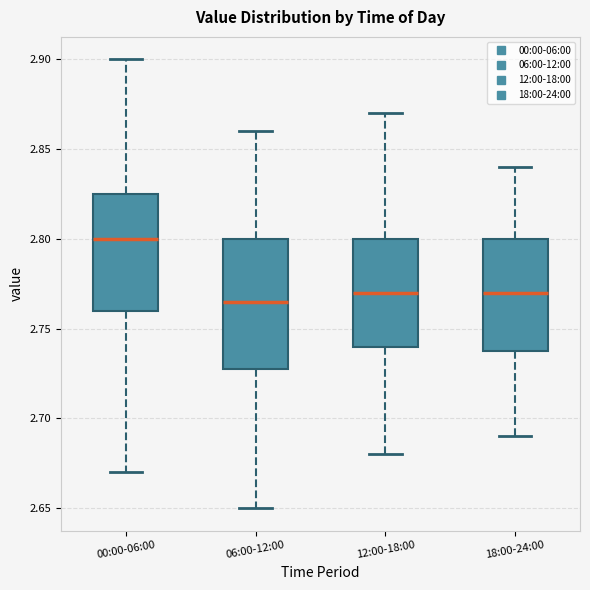

Where is the lower edge of the box for 12:00-18:00 on the y-axis? The values are not printed on the chart, so give them approximately, as read against the axis.

2.740